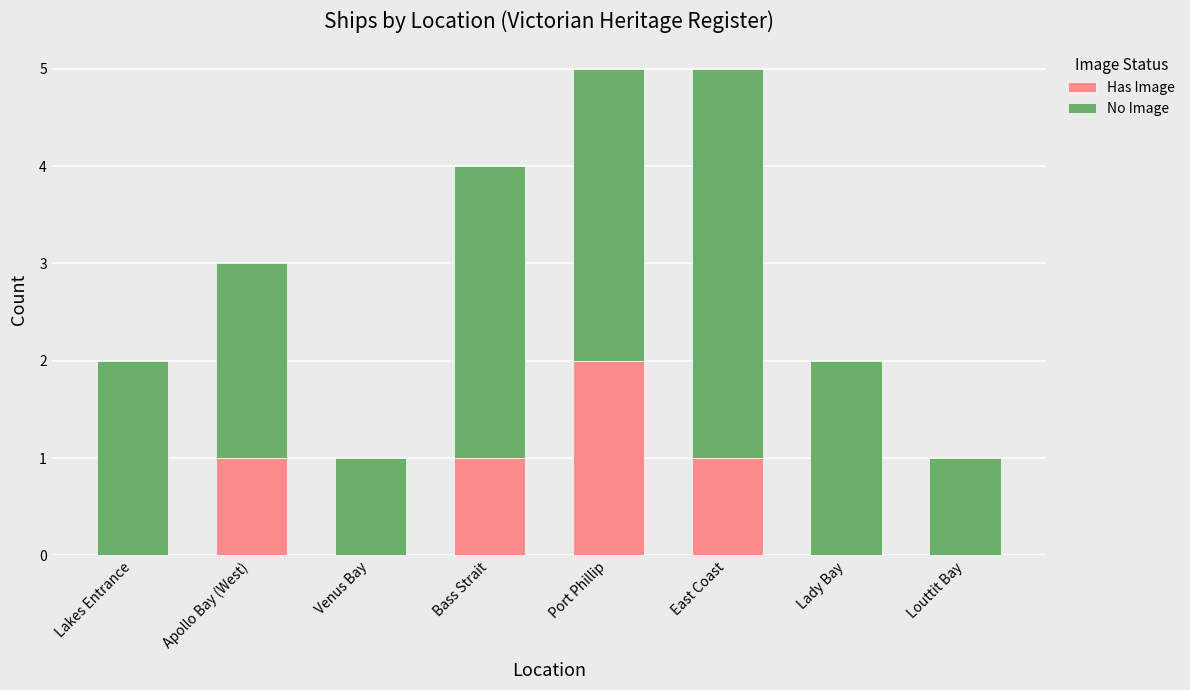

The Has Image series shows 2 at Port Phillip. True or false?

True